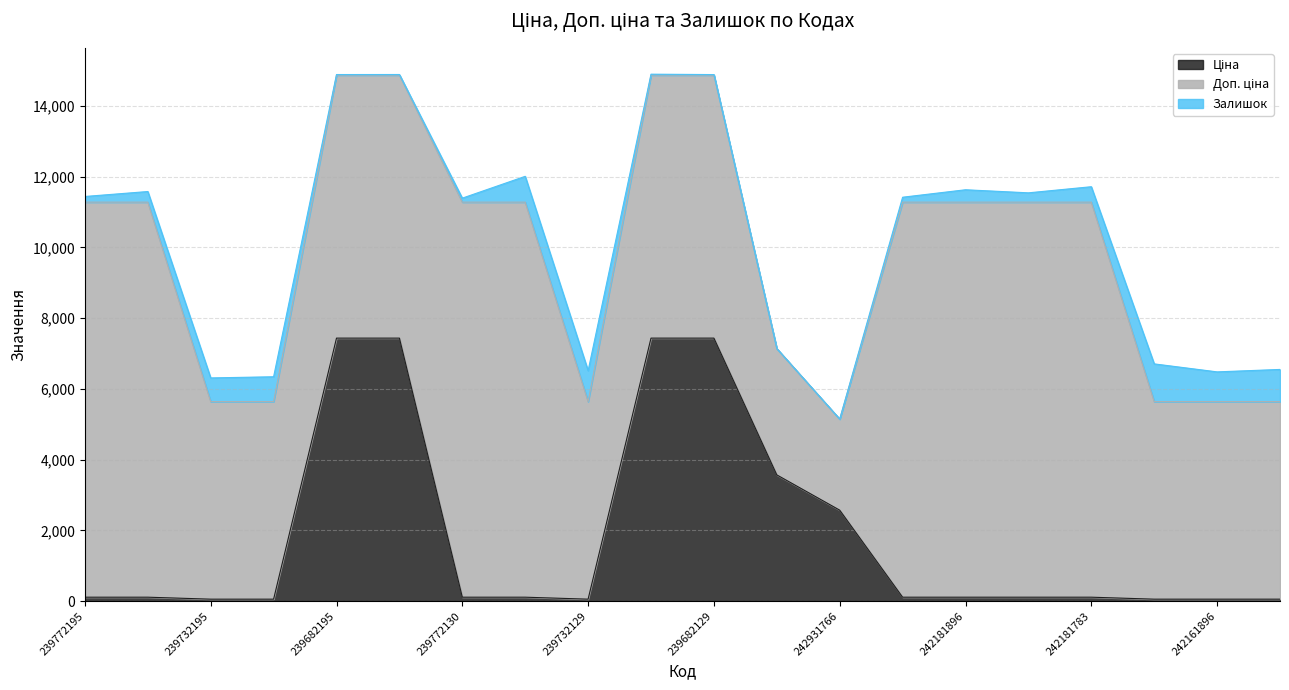

What is the value of the Залишок point at the 12th from the left?

2.0